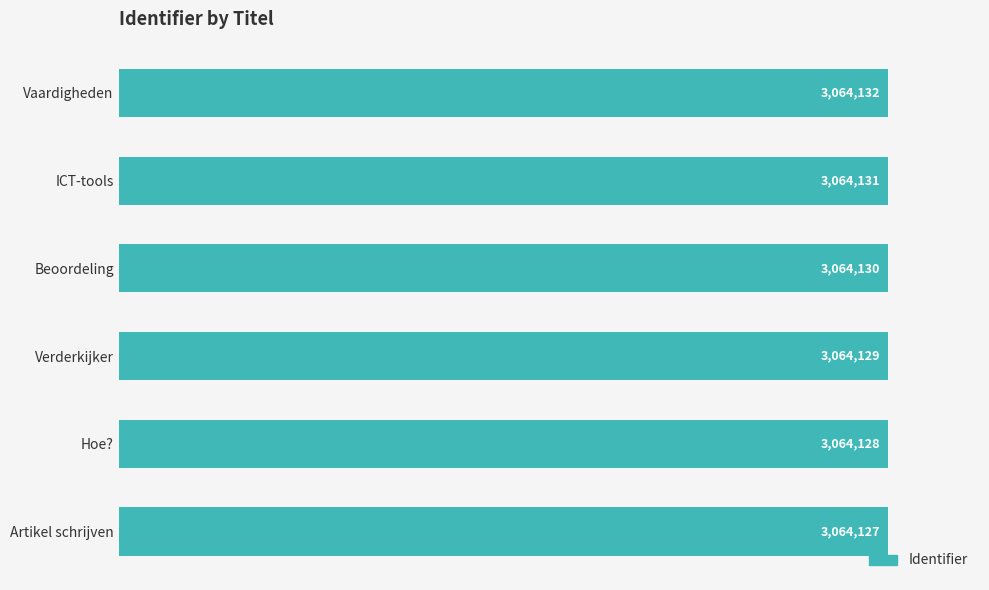

What is the difference between the second highest and minimum values?

4